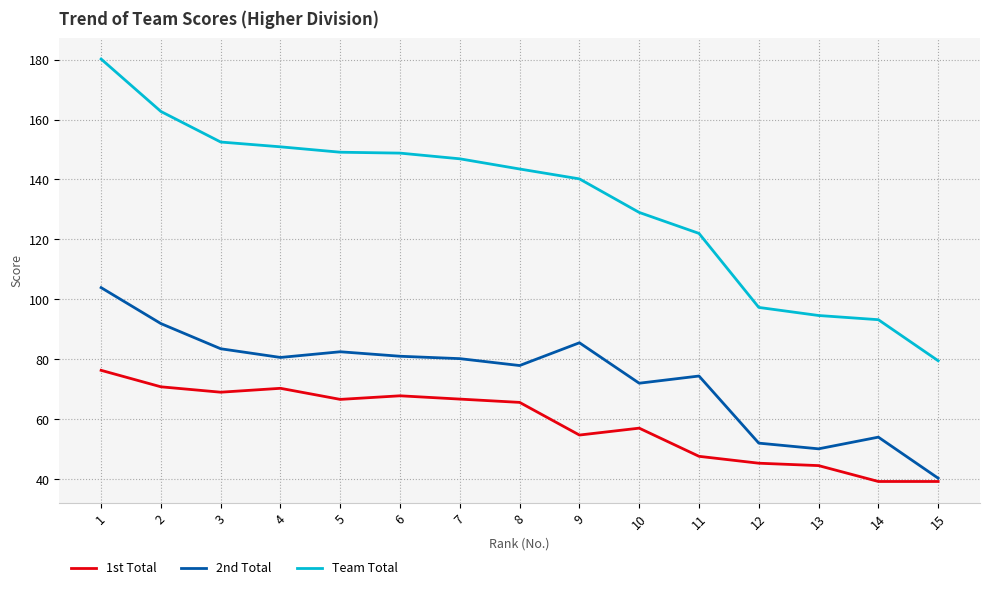

What is the approximate value of Team Total at 14?

93.2